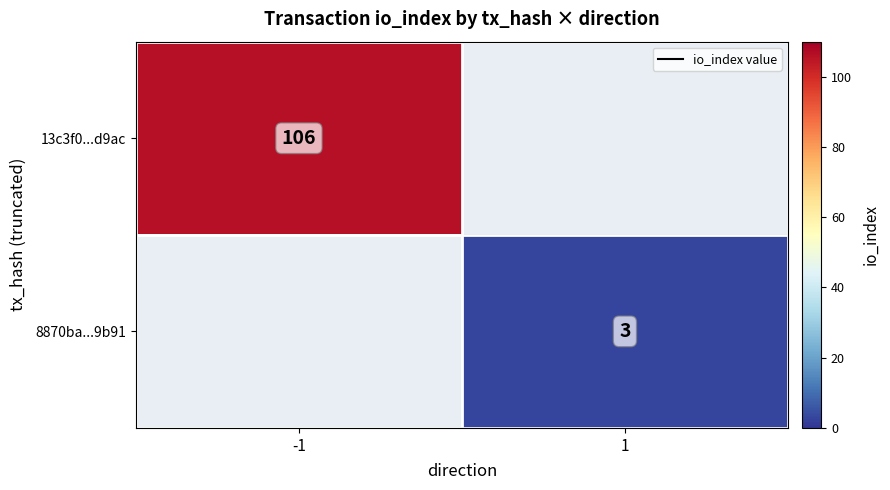

Is it true that 13c3f0...d9ac equals 106 at -1?

True